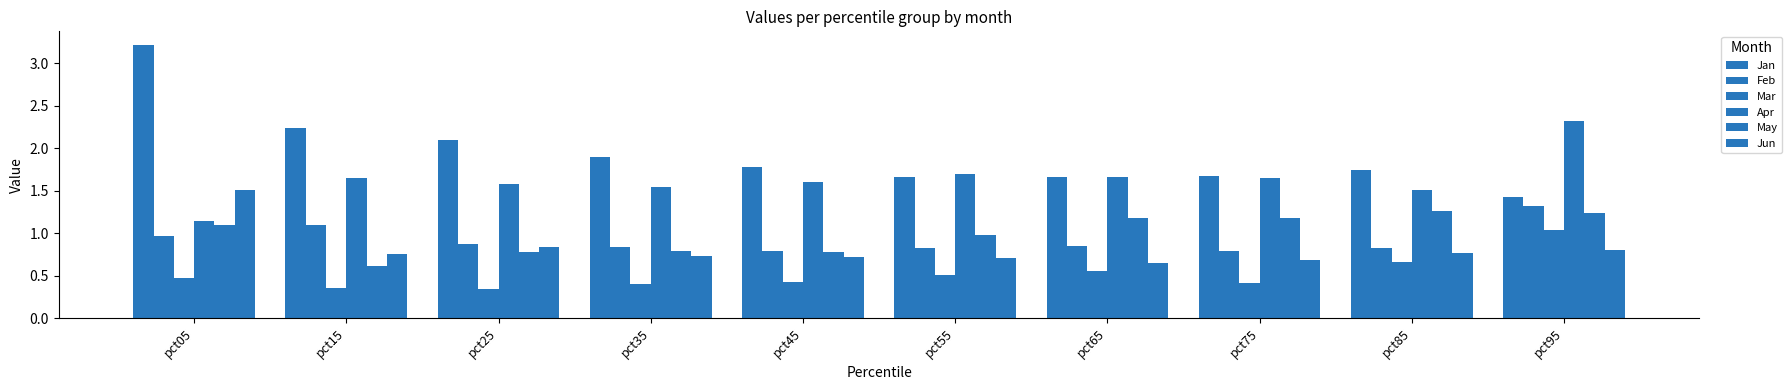

How many bars are there in total?

60